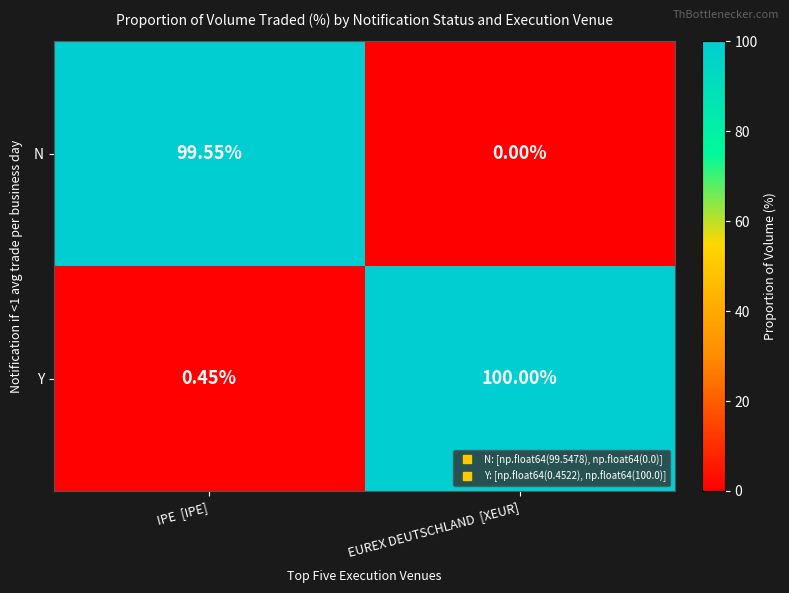

Which category has the lowest value in the N series?

EUREX DEUTSCHLAND  [XEUR]